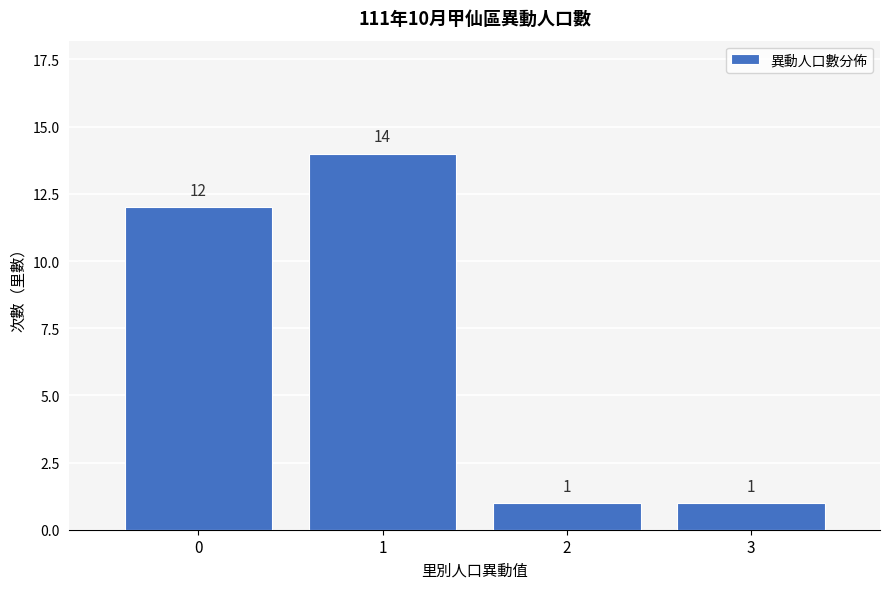

What is the height of the bar covering 2.5 to 3.5 on the x-axis?

1